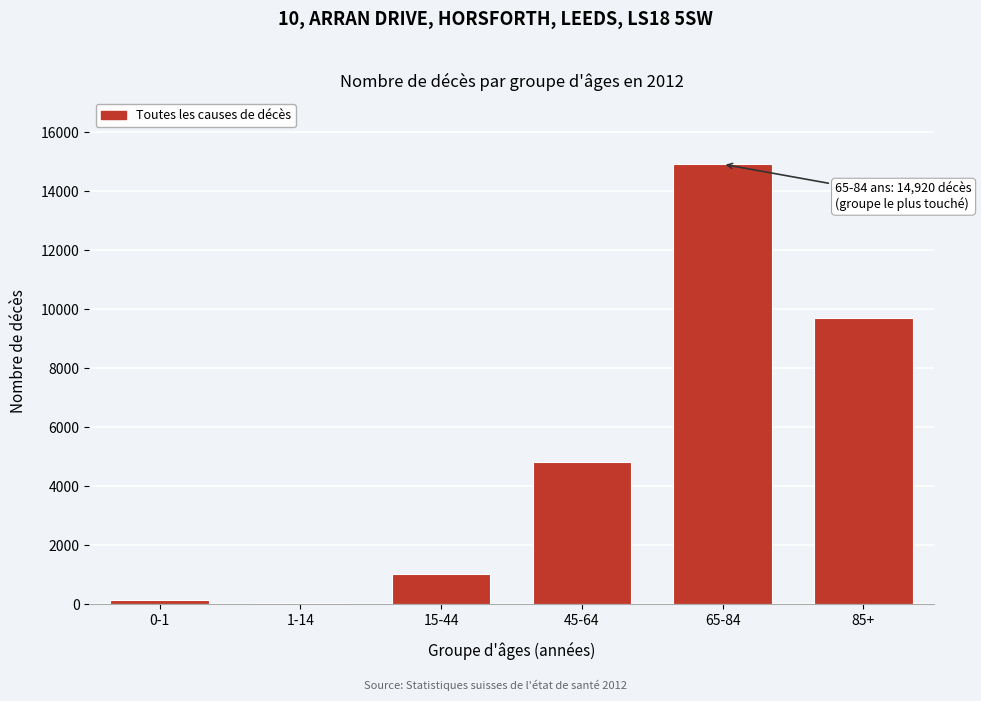

Reading left to right, what are all the values shown in this chart?

156	57	1039	4814	14920	9711